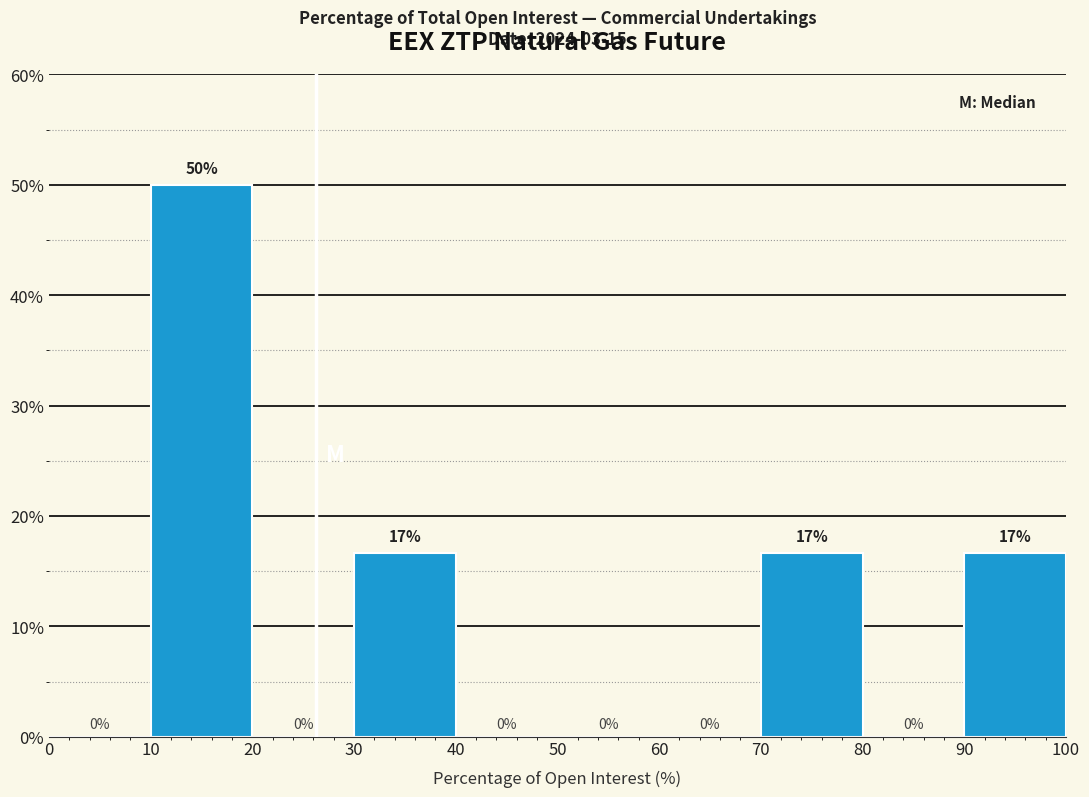

Over which range of the x-axis is the bar tallest?

10 to 20